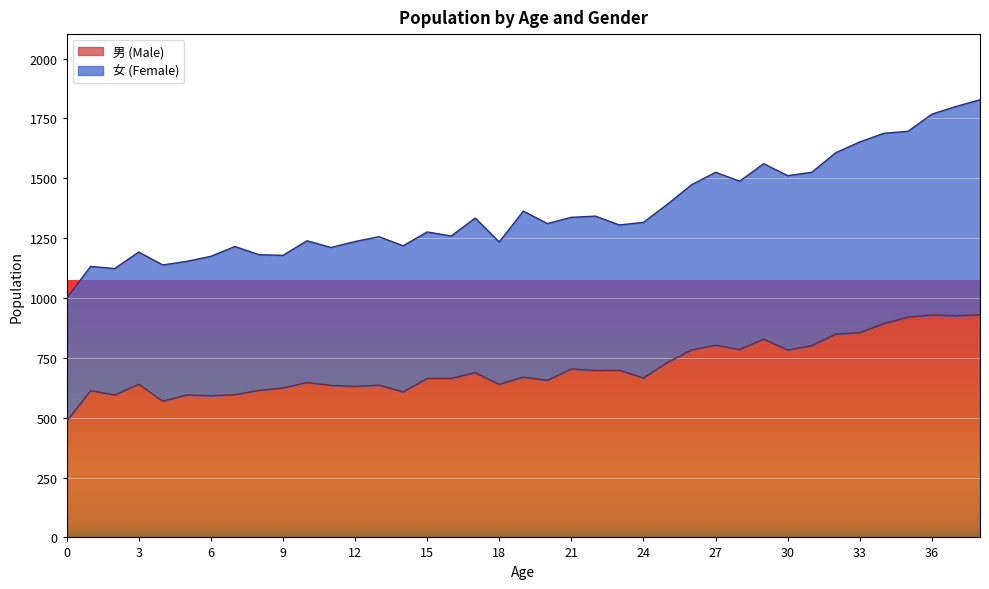

Is it true that 男 (Male) equals 614 at 8?

True